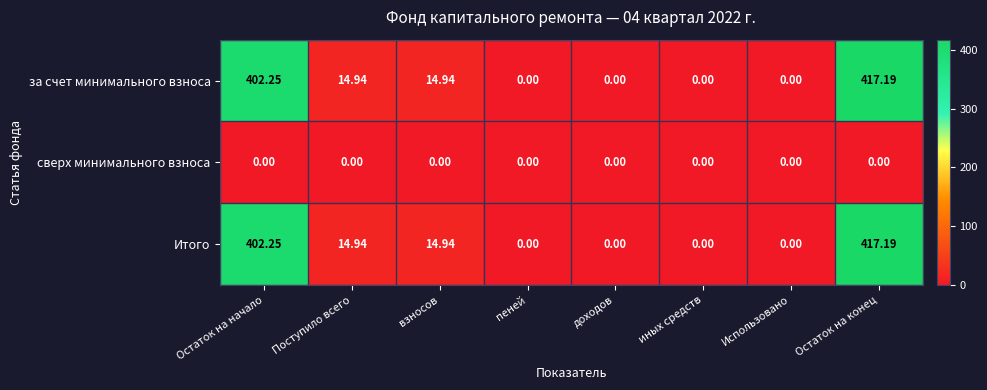

At which category is the sum across all series the highest?

Остаток на конец